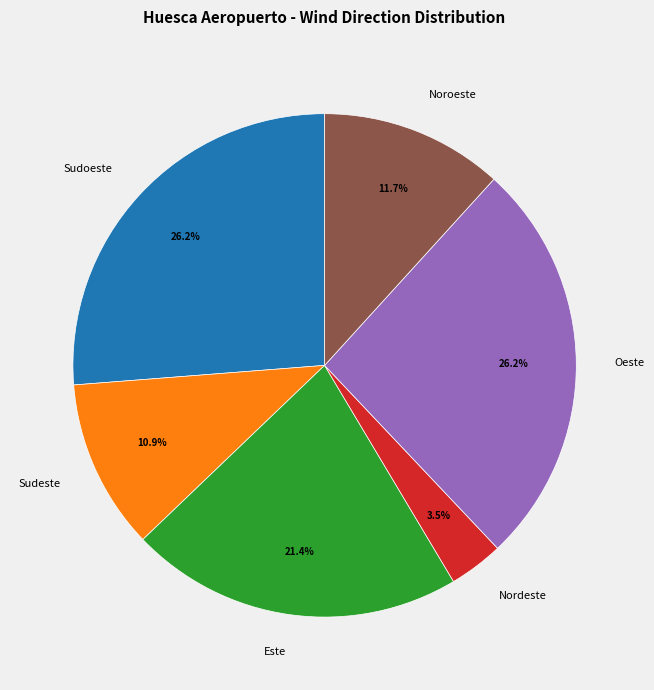

Combined, what portion of the pie is Este and Noroeste?

33.1%